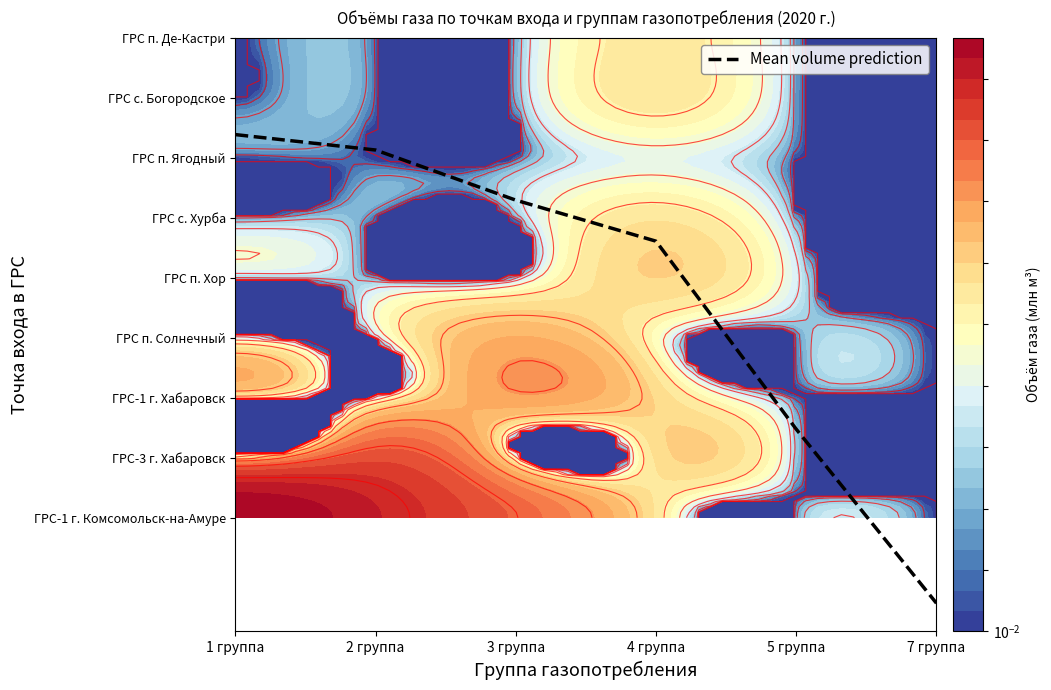

At which label does the data first exceed 5?

1 группа